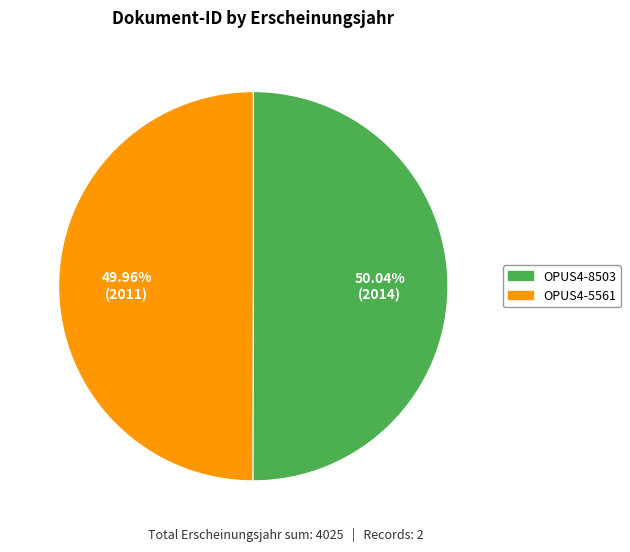

What percentage is the OPUS4-8503 slice, to the nearest percent?

50%